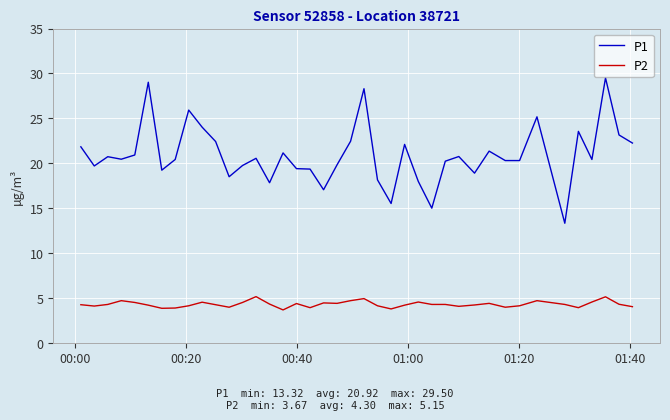

What is the minimum value shown in the chart?

3.7